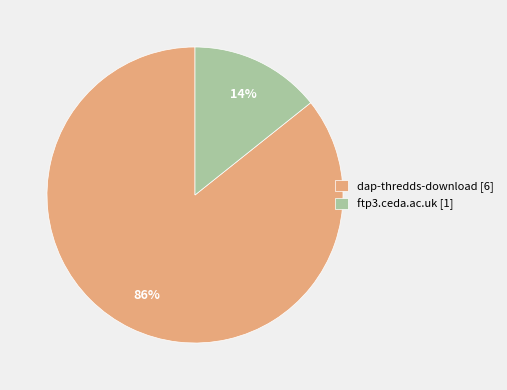

Does any single category account for the majority?

Yes